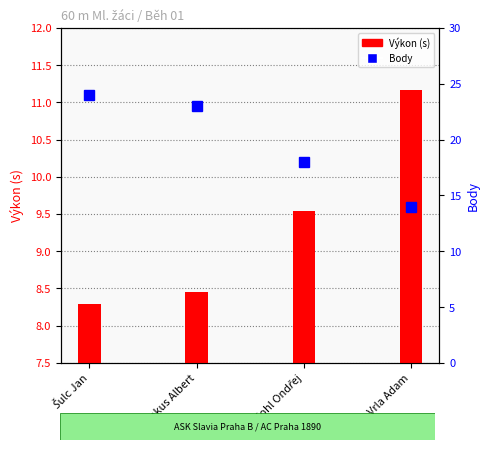

List the labels in order of Body value, smallest first.

Vrla Adam, Kohl Ondřej, Bakus Albert, Šulc Jan